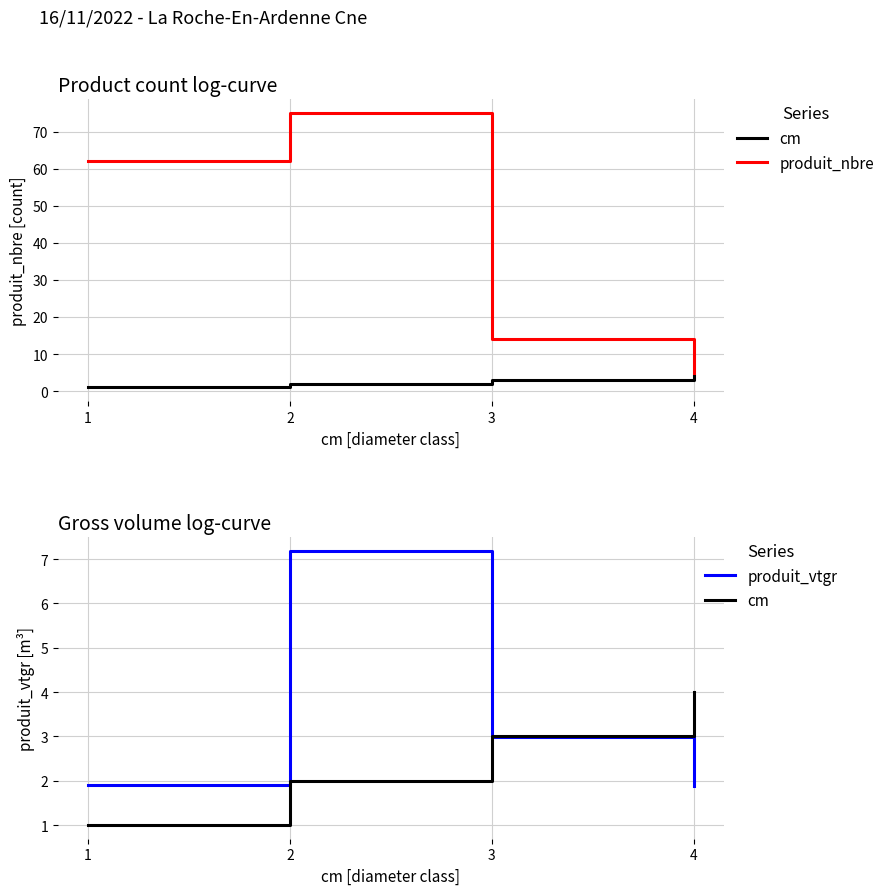

Between 3 and 2, which is larger?

3